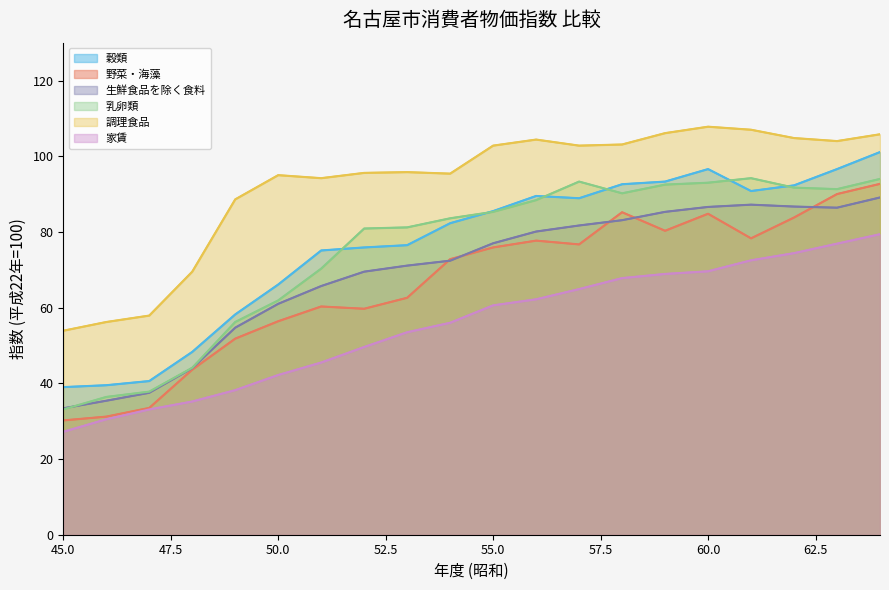

True or false: 調理食品 and 生鮮食品を除く食料 intersect in this chart.

False